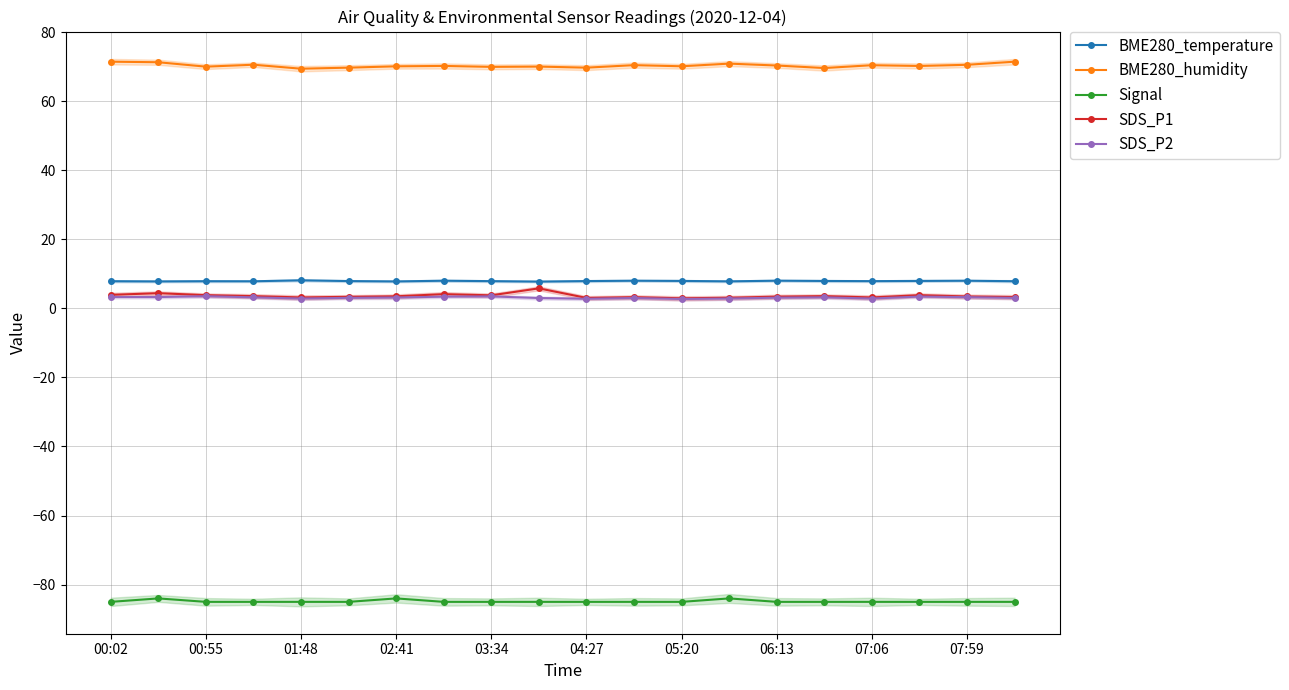

The SDS_P1 series shows 4.9 at 15. True or false?

False